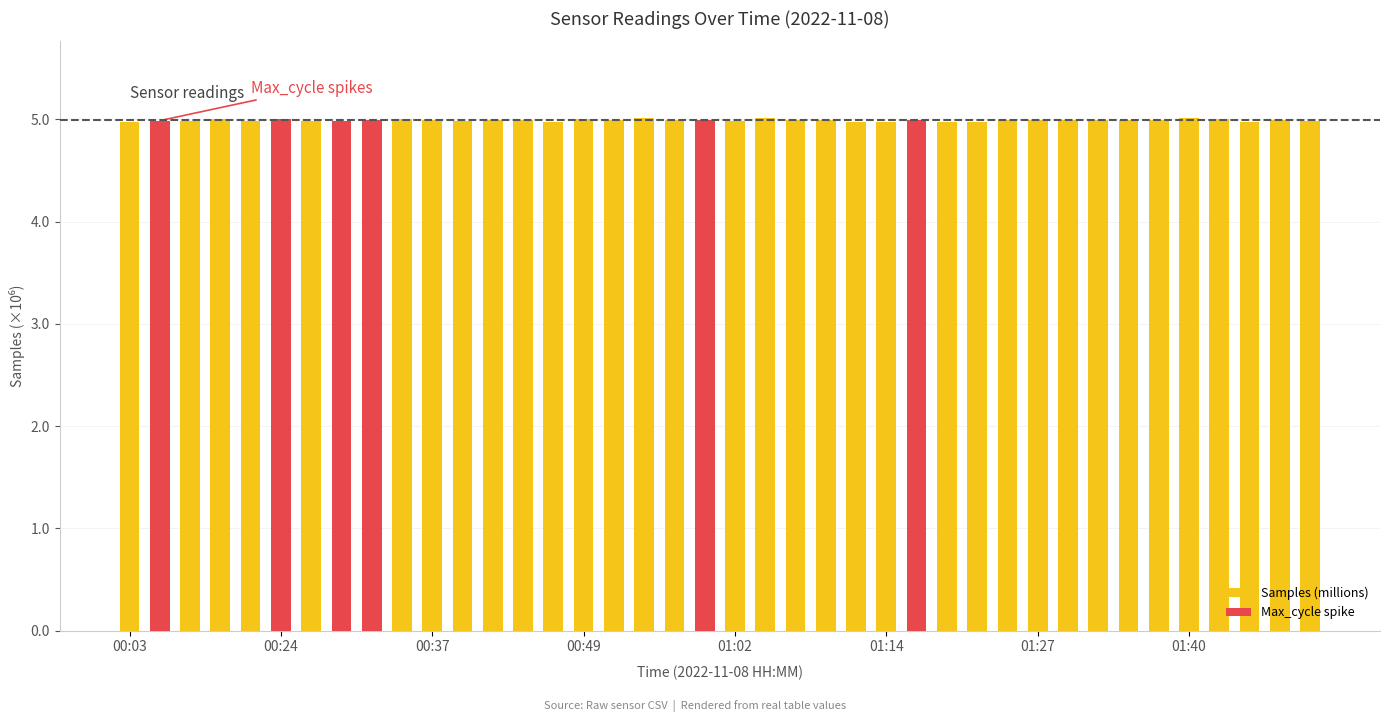

List the labels in order of value, largest first.

17, 21, 35, 15, 01:14, 9, 36, 00:49, 29, 16, 19, 13, 32, 8, 31, 33, 34, 23, 18, 38, 26, 30, 22, 12, 10, 00:37, 01:27, 11, 00:24, 01:02, 39, 01:40, 20, 25, 24, 28, 27, 14, 00:03, 37